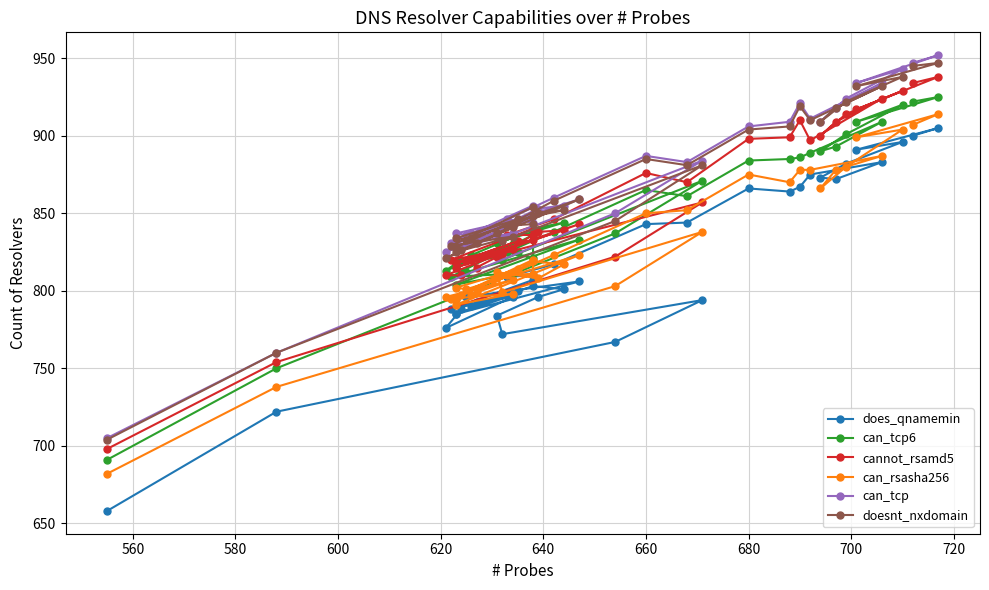

How many data points in can_tcp are above 853?

19